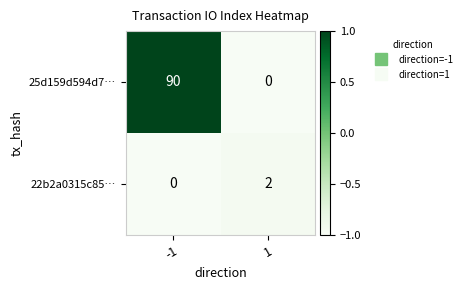

Which series has the largest range (max minus min)?

25d159d594d7…